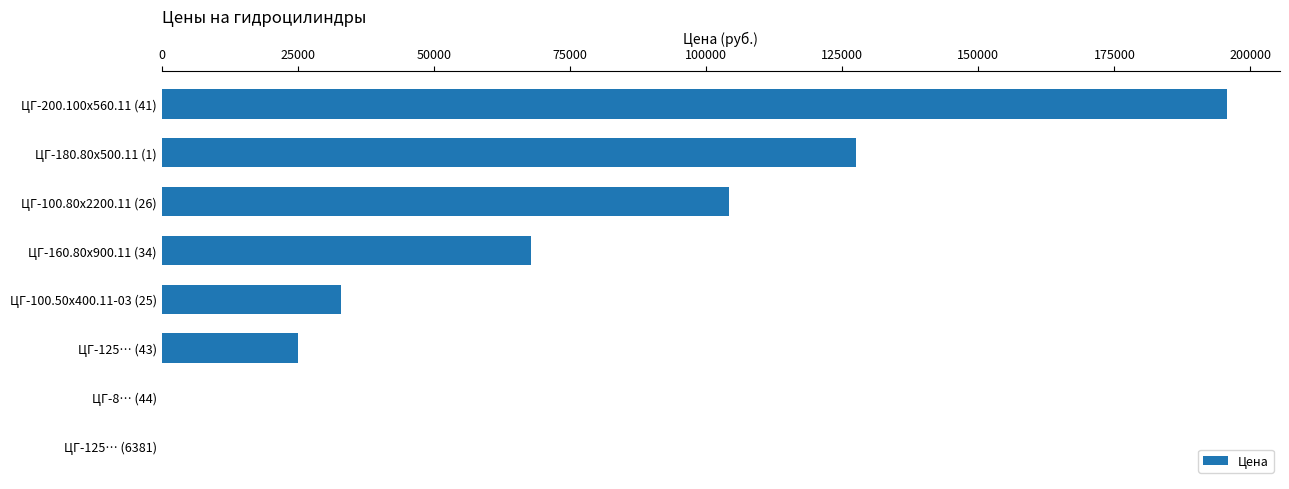

What is the sum of all values?

553111